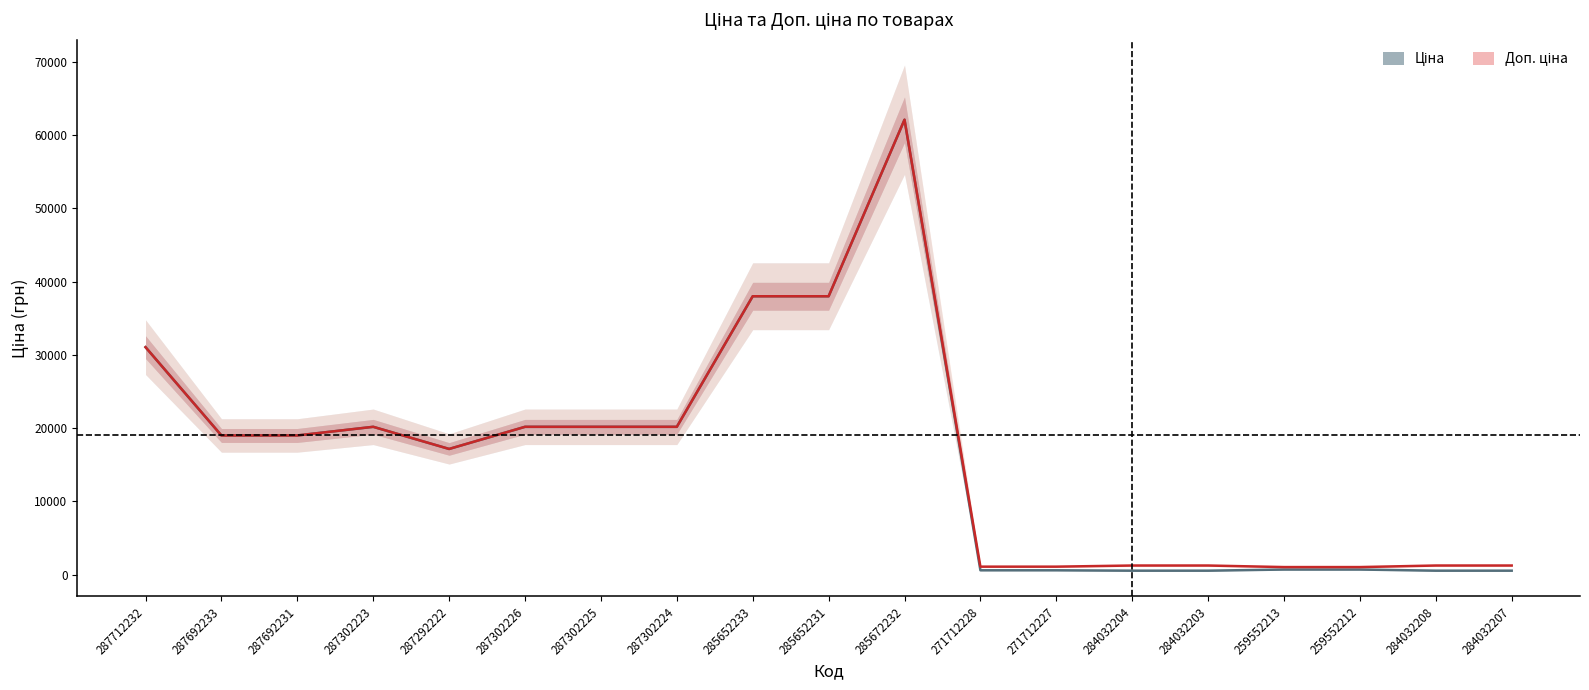

Which label corresponds to the largest value in the chart?

285672232